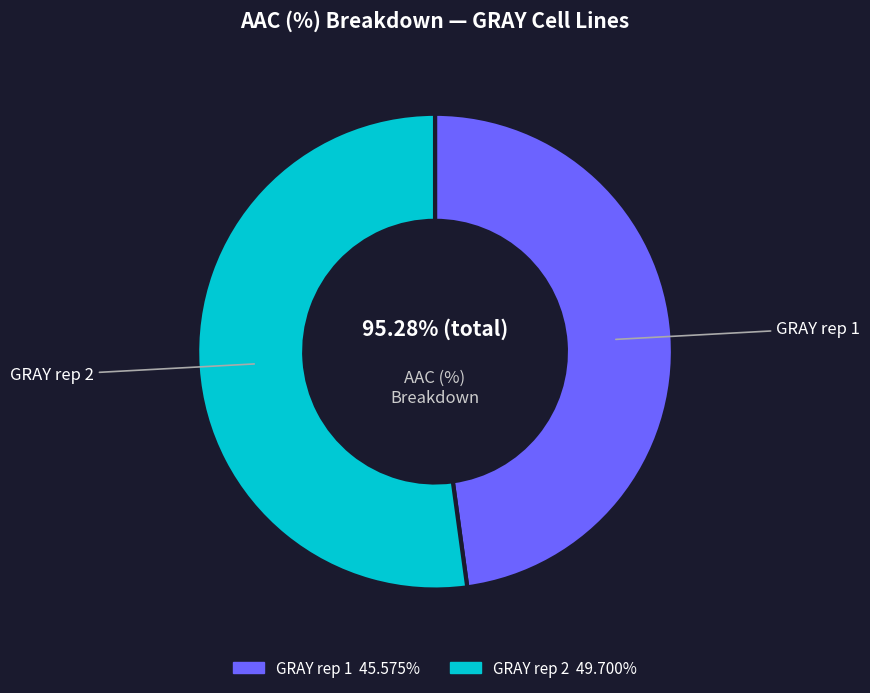

What is the ratio of the value at GRAY rep 2 to the value at GRAY rep 1?

1.1